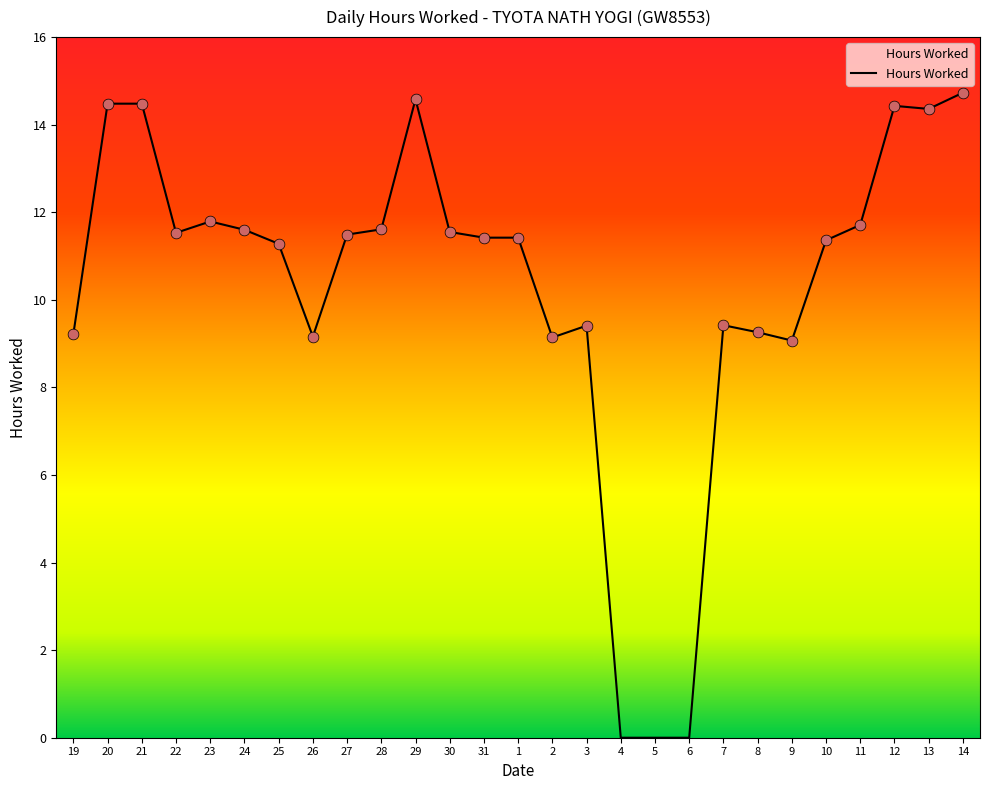

Which has a higher value, 12 or 22?

12